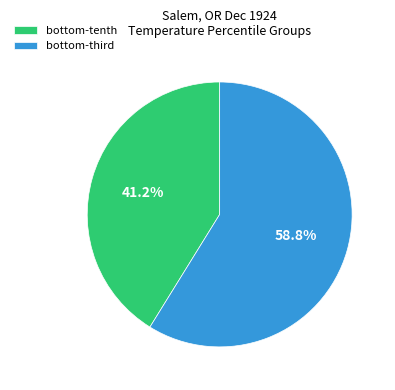

What is the smallest slice in the pie chart?

bottom-tenth